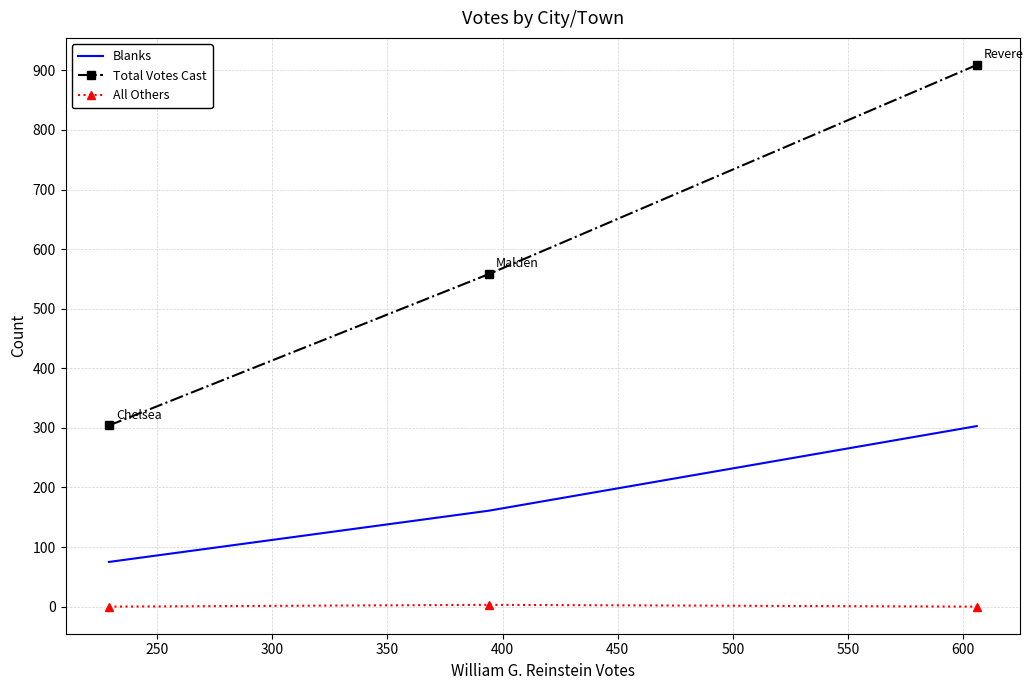

Which series has the widest spread of values?

Total Votes Cast